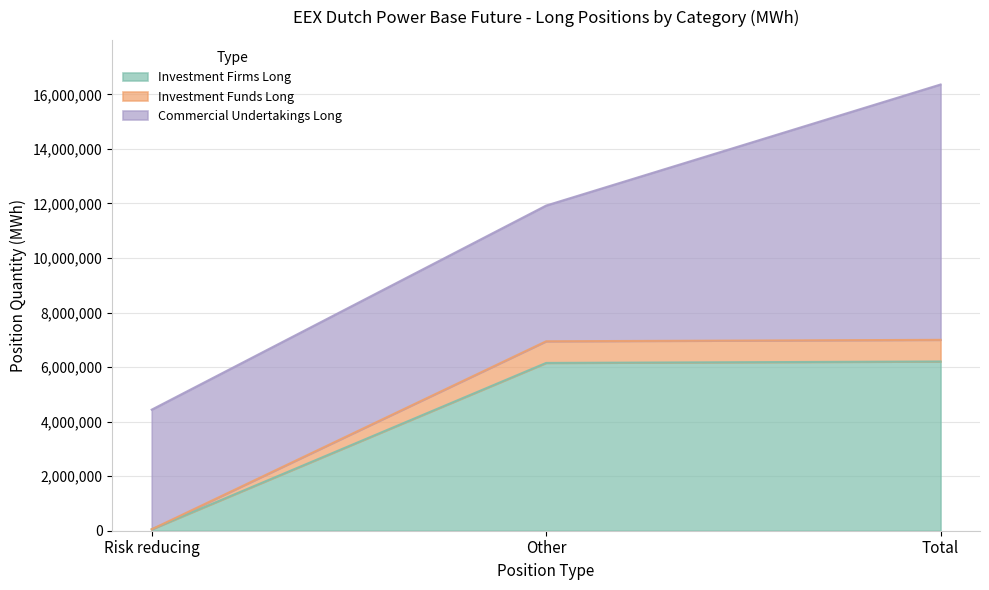

At which category is the sum across all series the highest?

Total